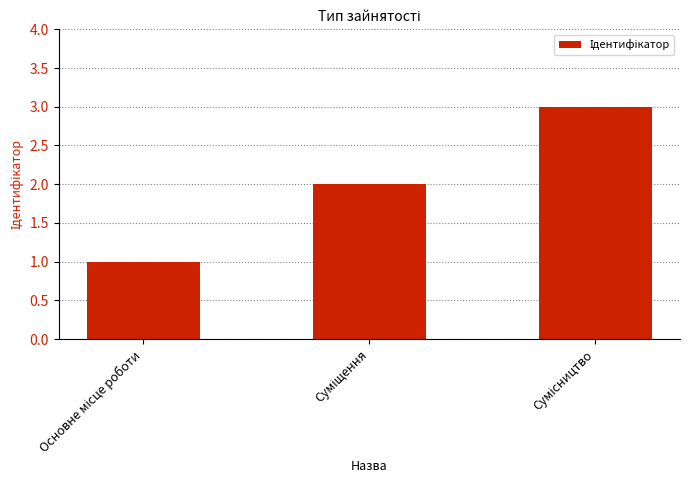

What is the sum of all values?

6